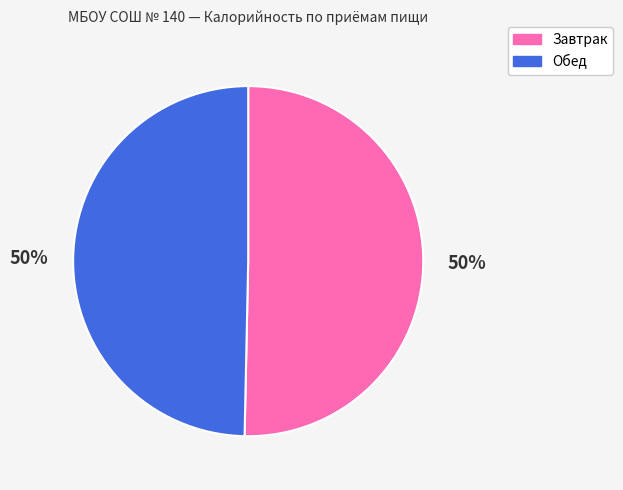

Approximately how many times larger is the value at Завтрак compared to Обед?

1.0